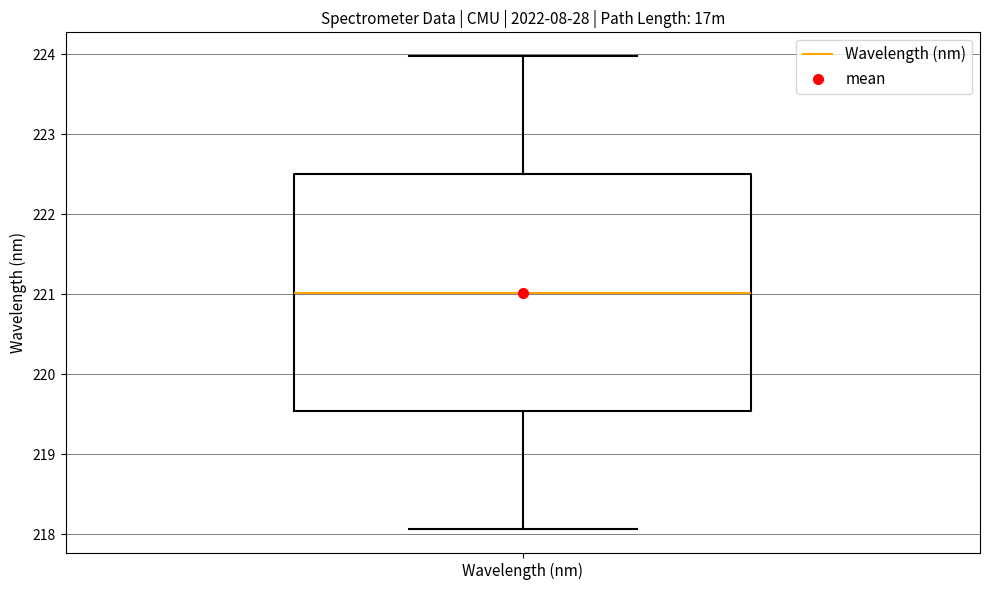

Where is the upper edge of the box for Wavelength (nm) on the y-axis? The values are not printed on the chart, so give them approximately, as read against the axis.

222.5